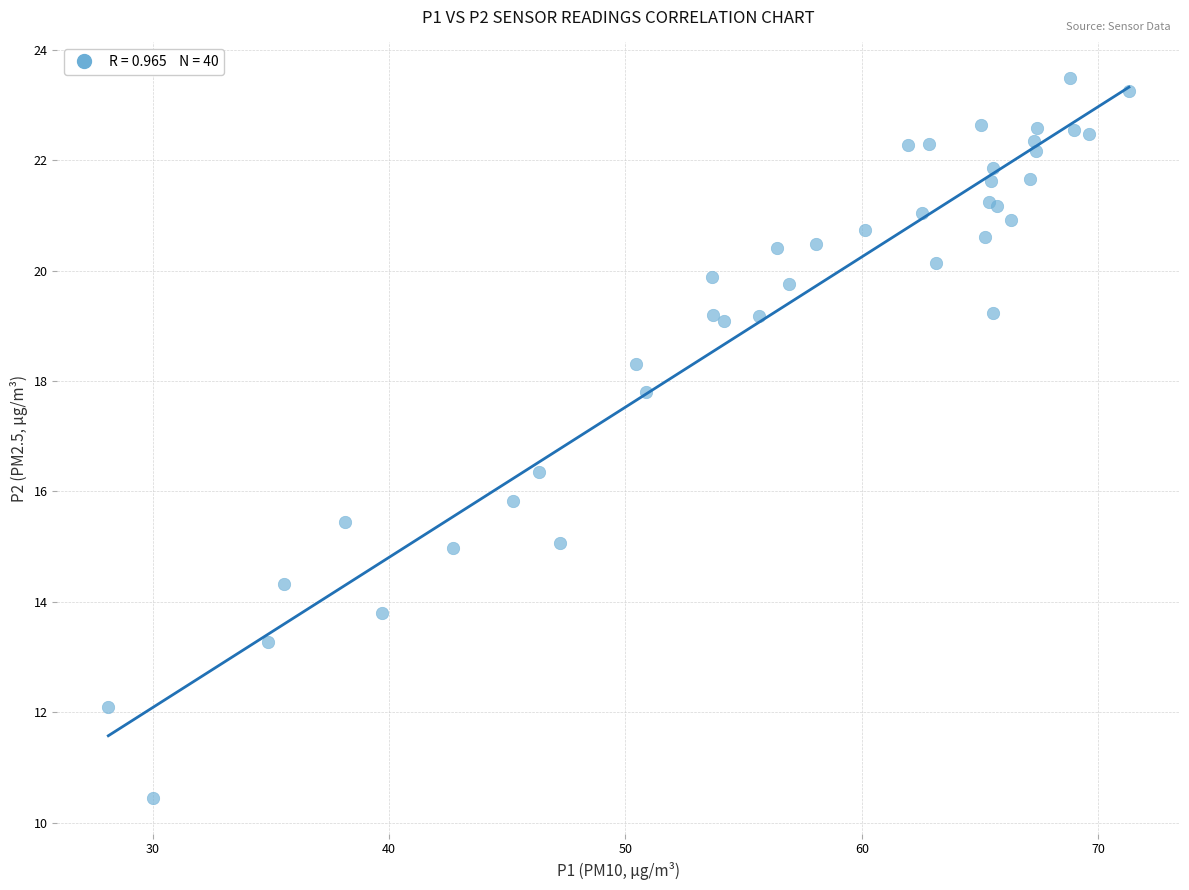

What Y value in the scatter plot is closest to 16?

15.8